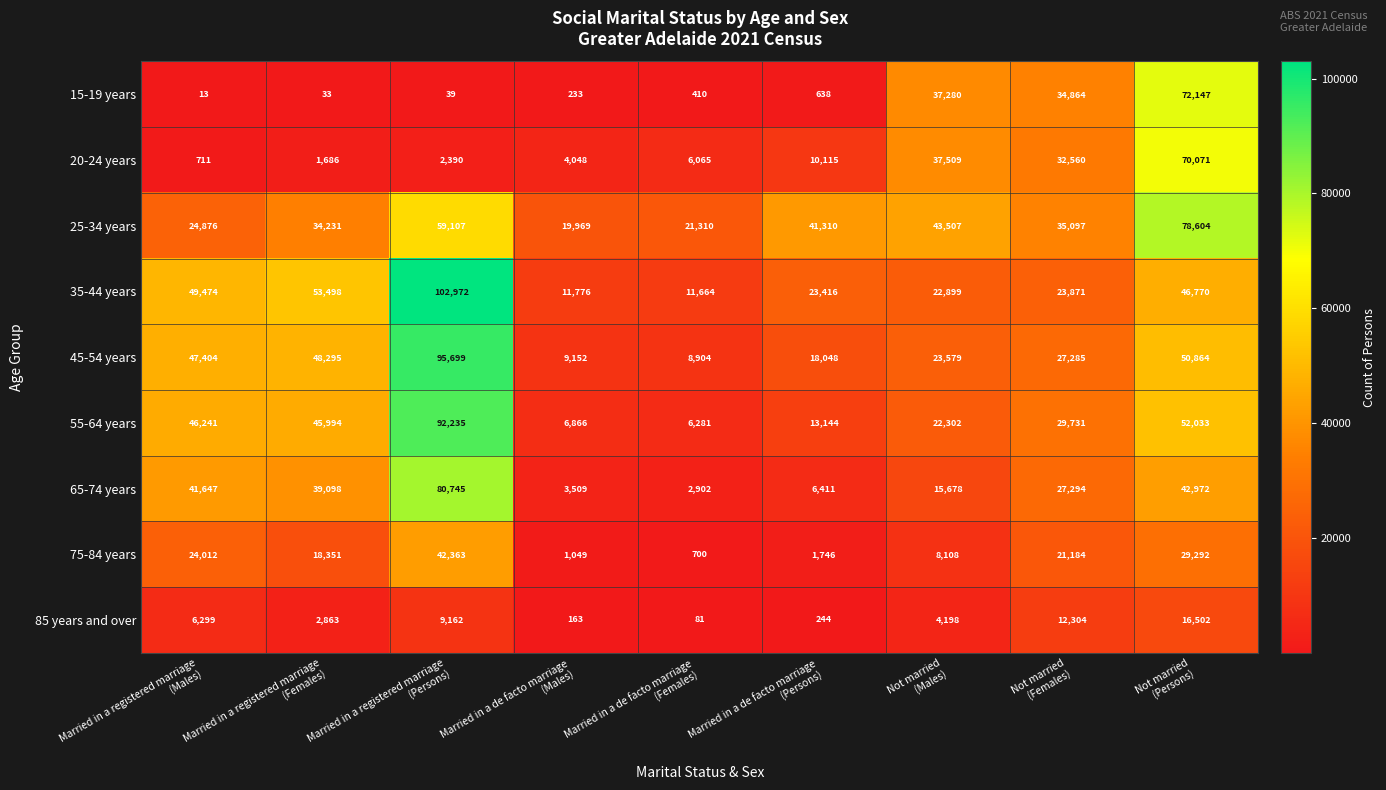

What is the sum of all 65-74 years values?

260256